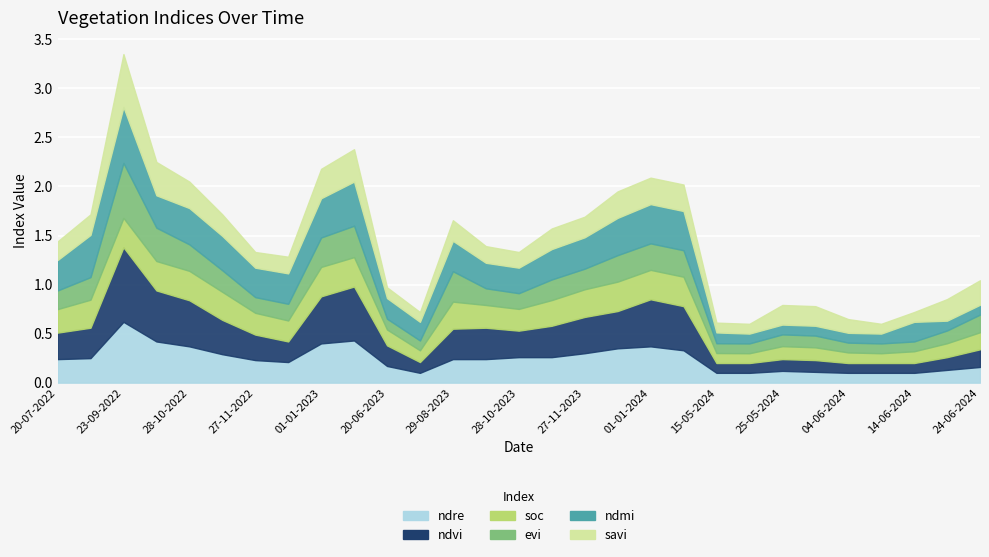

True or false: soc and savi intersect in this chart.

True